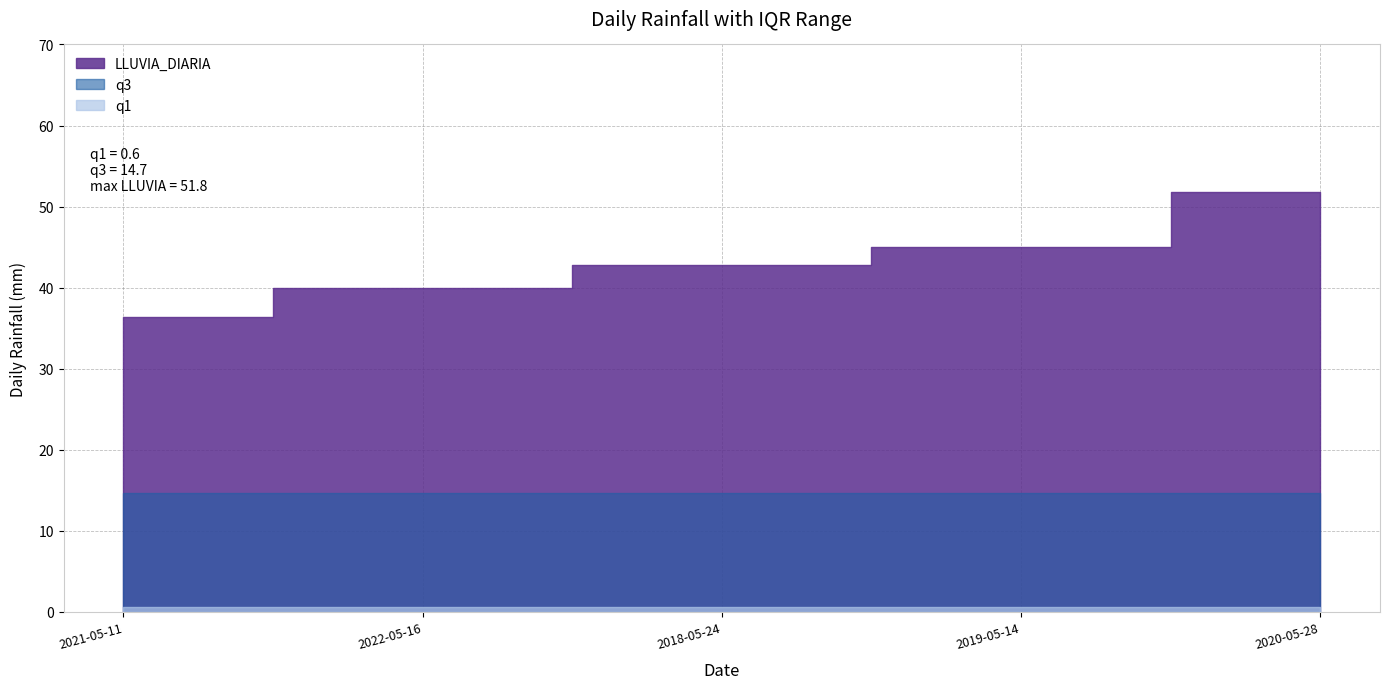

True or false: q1 has more than 2 points higher than both neighbors.

False